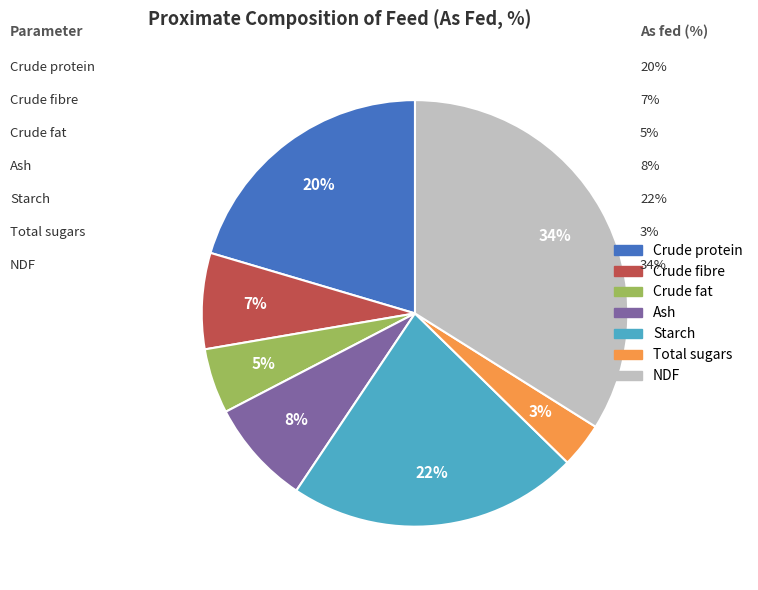

To the nearest percent, what portion does Total sugars represent?

3%